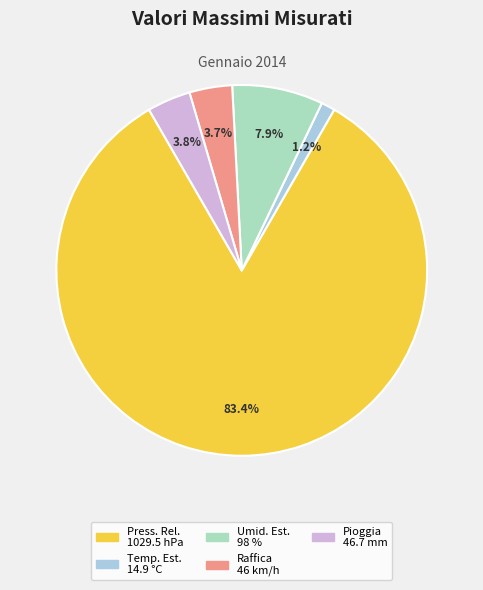

Is there any slice that represents more than half of the pie?

Yes